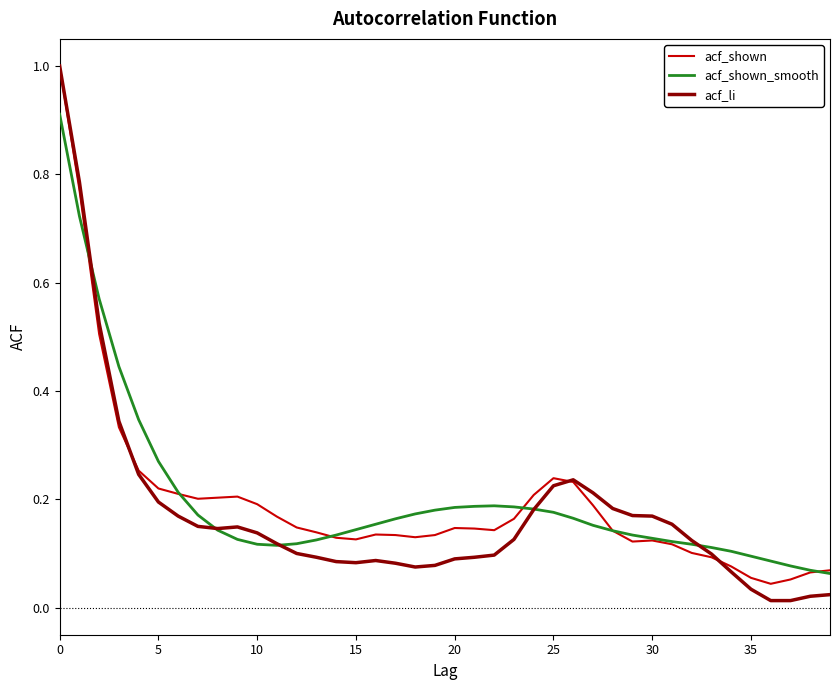

What are all the series names shown in the legend?

acf_shown, acf_shown_smooth, acf_li